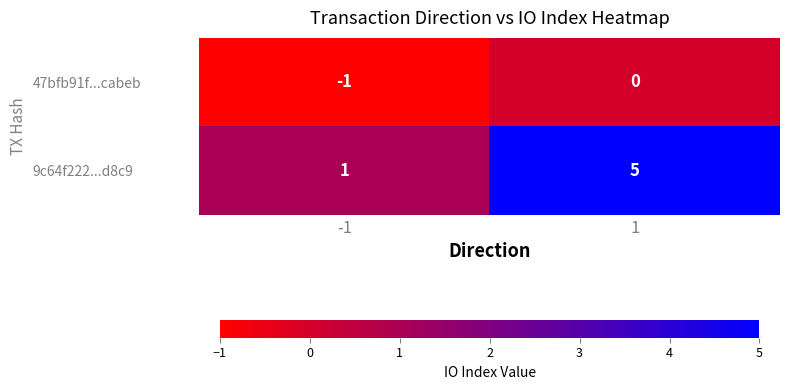

What is the spread (max minus min) of values at 1?

5